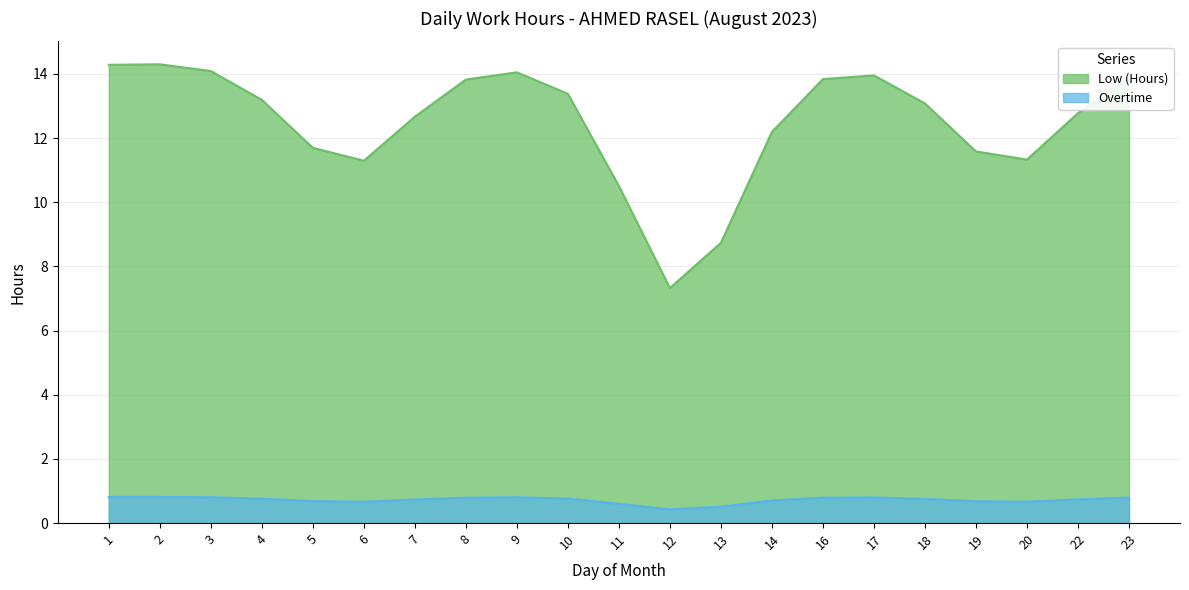

True or false: Overtime has more than 0 points higher than both neighbors.

True